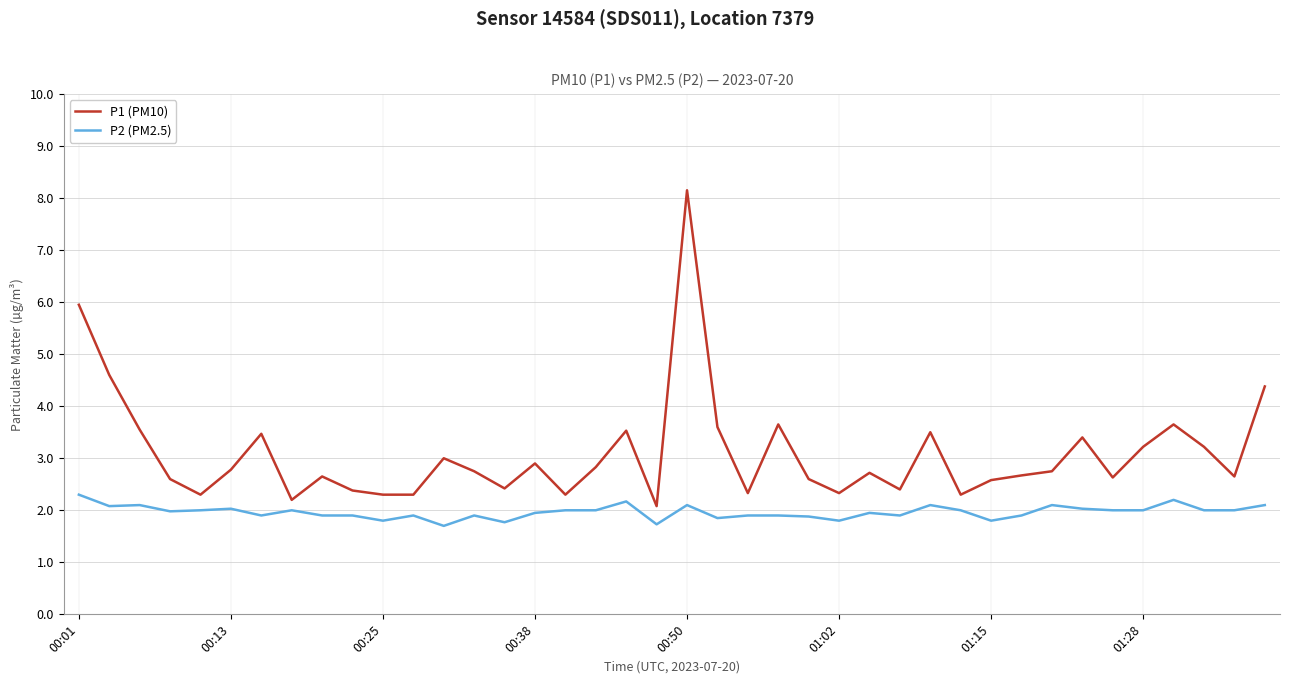

List the series in order of their overall mean, highest first.

P1 (PM10), P2 (PM2.5)